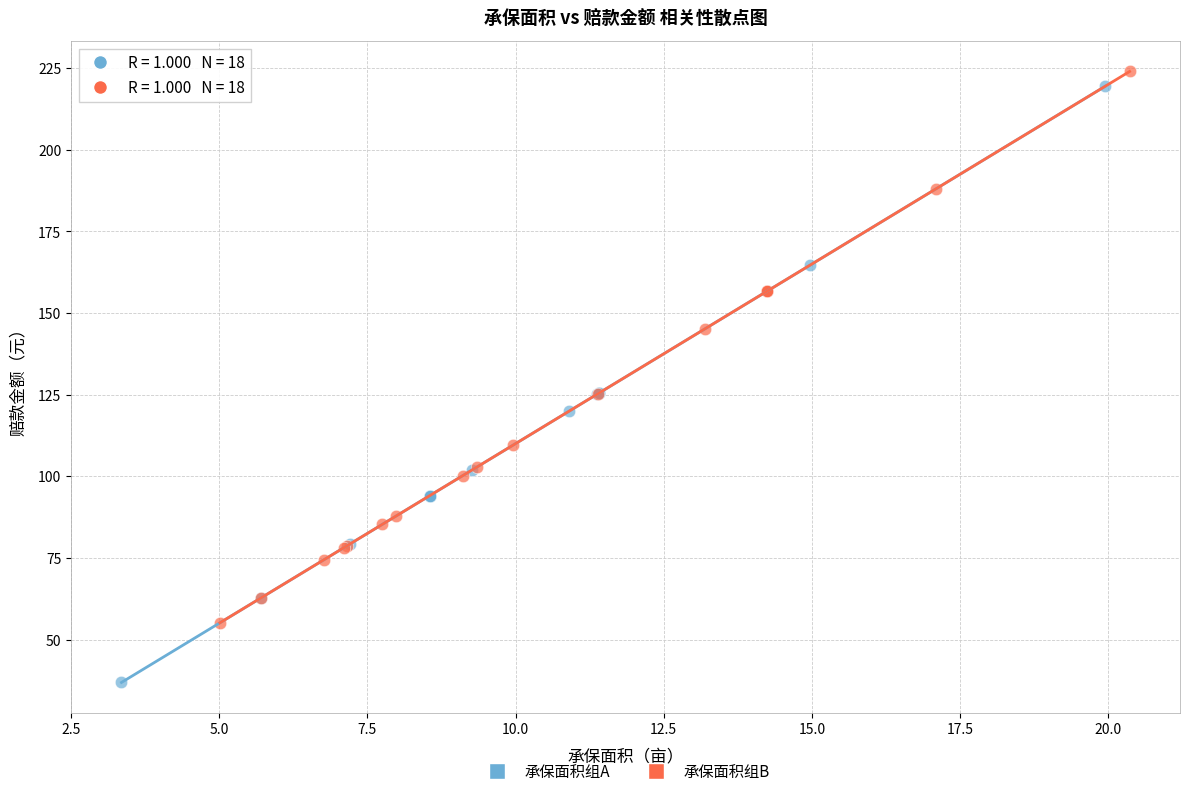

Which series contains the lowest Y value?

承保面积组A